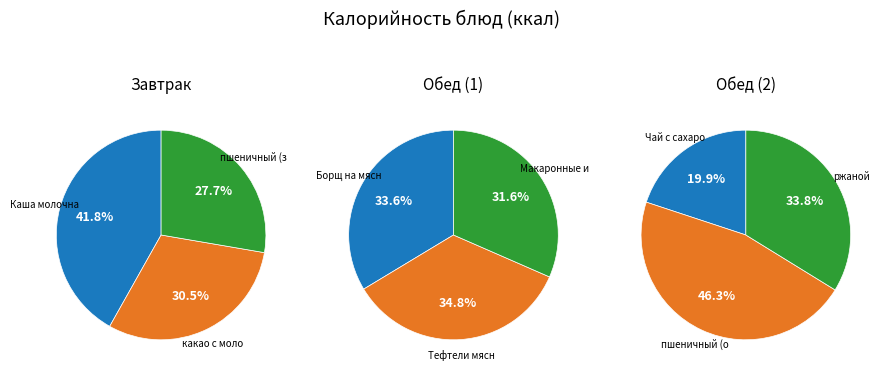

Is it true that Чай с сахаром is 12% of the pie?

False